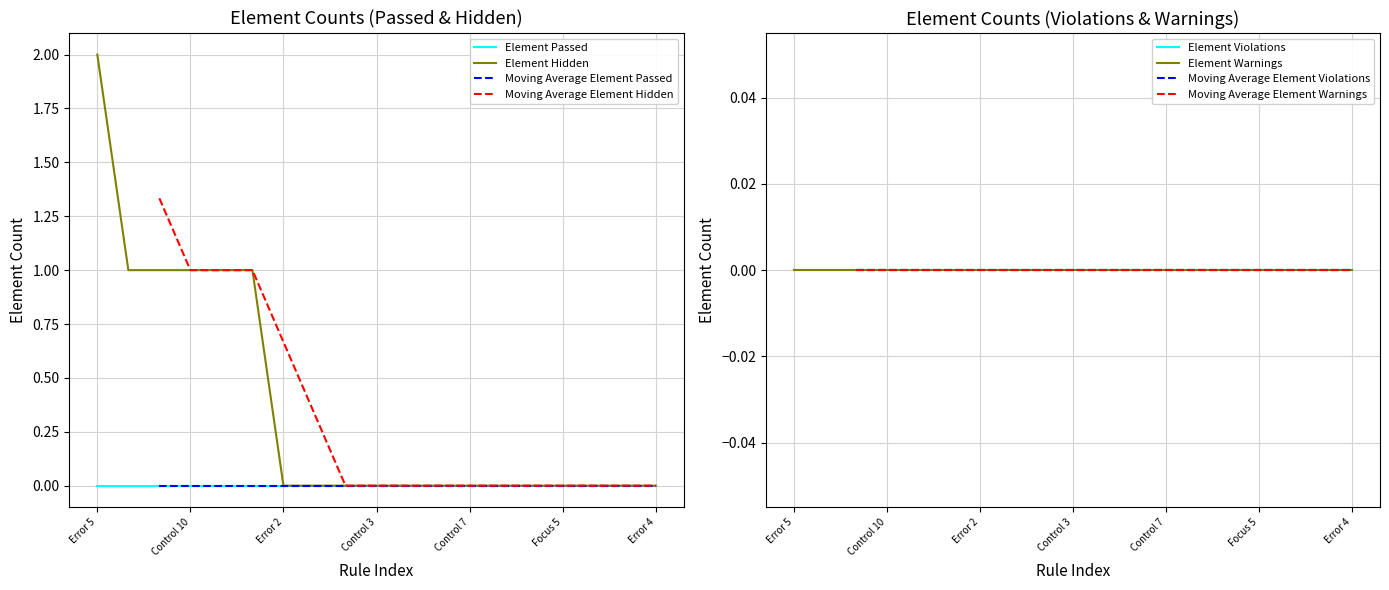

How many positive values does the Element Hidden series have?

6